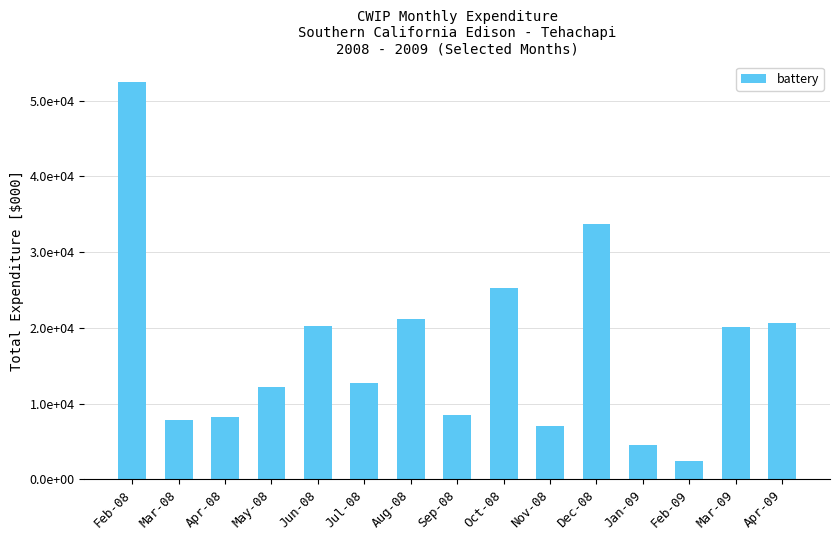

True or false: the data shows 29763.2 at Jun-08.

False